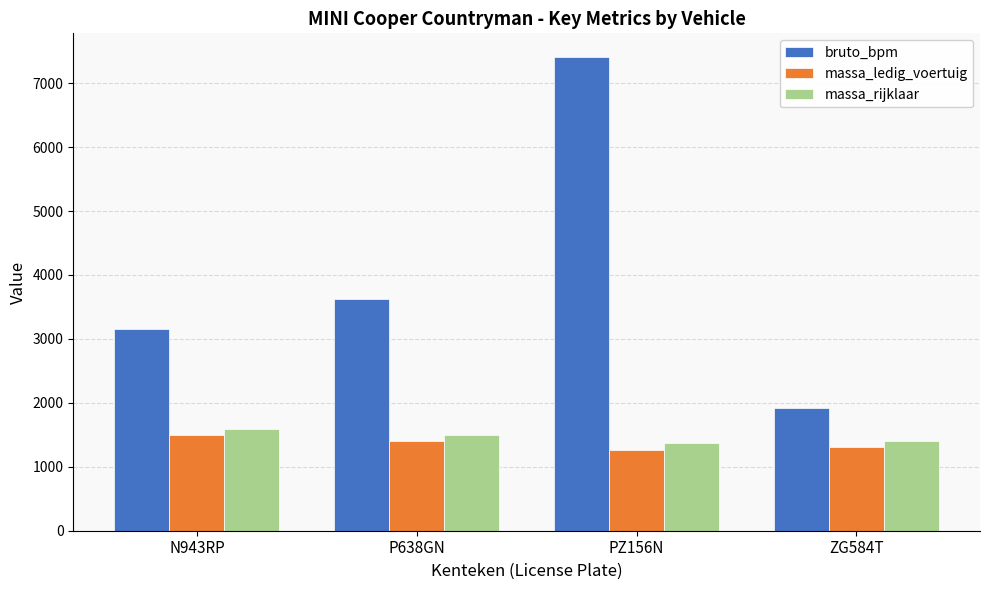

What is the maximum value shown in the chart?

7409